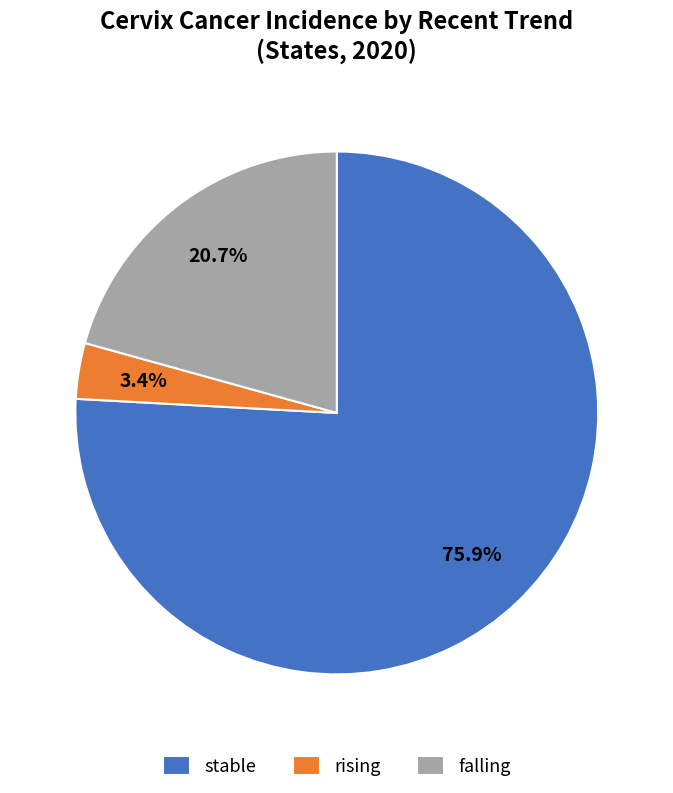

To the nearest percent, what is the difference between the largest and smallest slice percentages?

72%